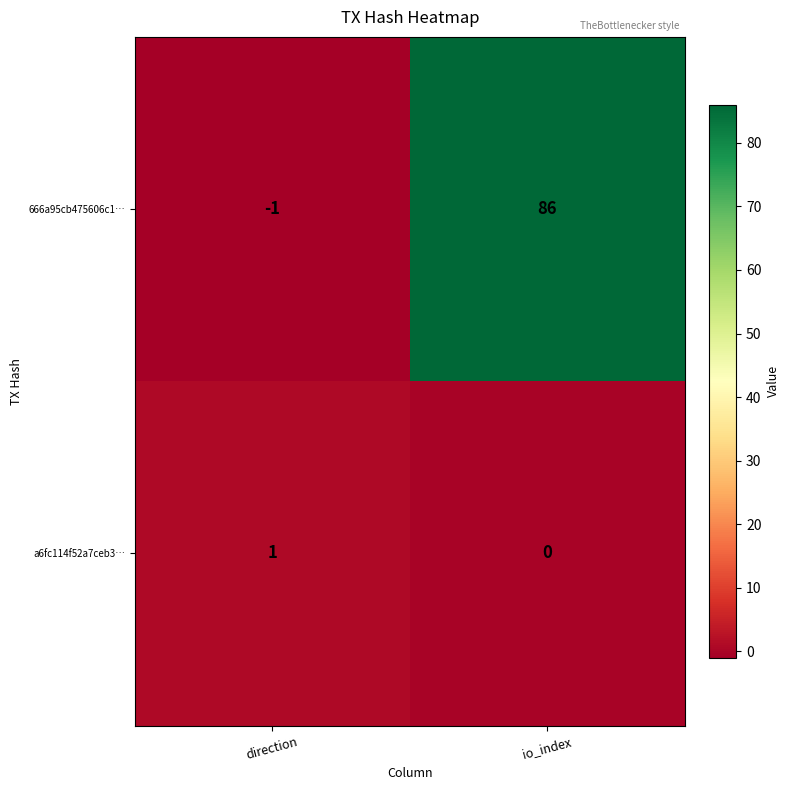

Count the number of categories in the chart.

2